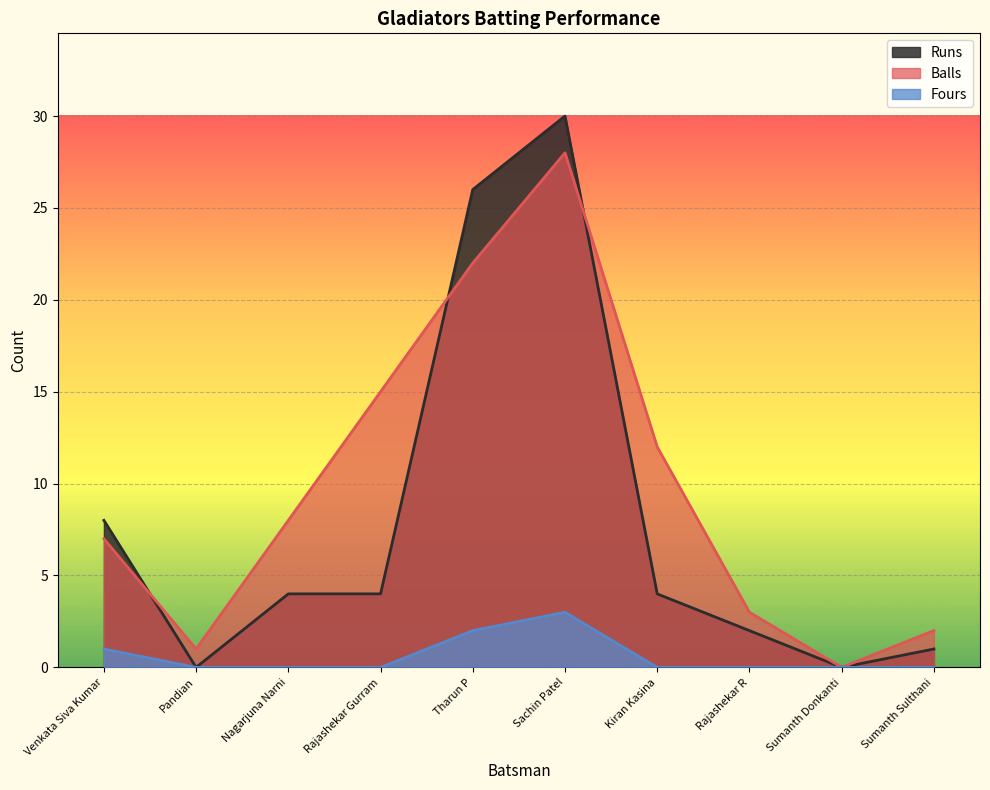

Reading left to right, list all the values displayed in this chart.

Runs: Venkata Siva Kumar=8	Pandian=0	Nagarjuna Narni=4	Rajashekar Gurram=4	Tharun P=26	Sachin Patel=30	Kiran Kasina=4	Rajashekar R=2	Sumanth Donkanti=0	Sumanth Sulthani=1
Balls: Venkata Siva Kumar=7	Pandian=1	Nagarjuna Narni=8	Rajashekar Gurram=15	Tharun P=22	Sachin Patel=28	Kiran Kasina=12	Rajashekar R=3	Sumanth Donkanti=0	Sumanth Sulthani=2
Fours: Venkata Siva Kumar=1	Pandian=0	Nagarjuna Narni=0	Rajashekar Gurram=0	Tharun P=2	Sachin Patel=3	Kiran Kasina=0	Rajashekar R=0	Sumanth Donkanti=0	Sumanth Sulthani=0